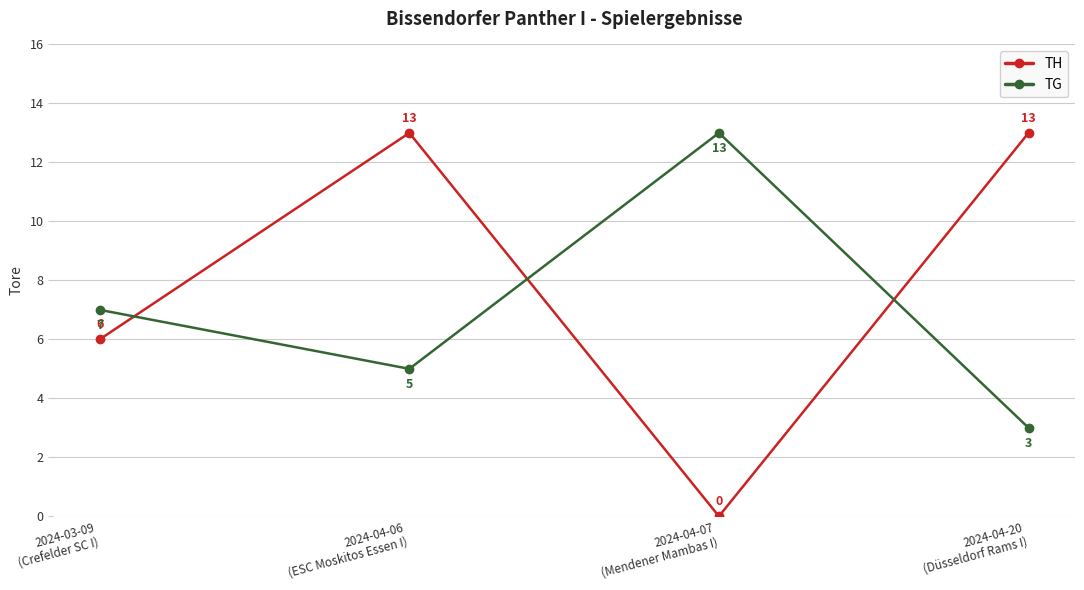

How many TG values are between 5 and 13?

3